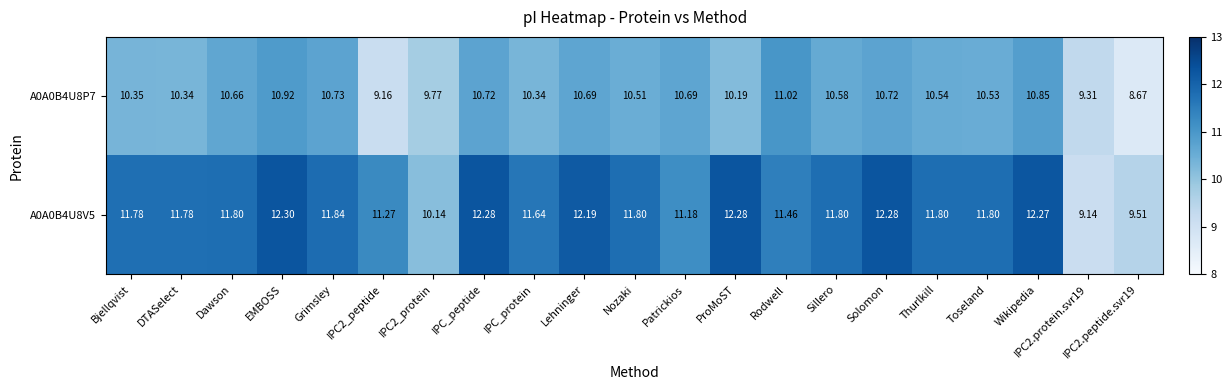

Between Dawson and IPC2_peptide, which series saw the biggest shift?

A0A0B4U8P7